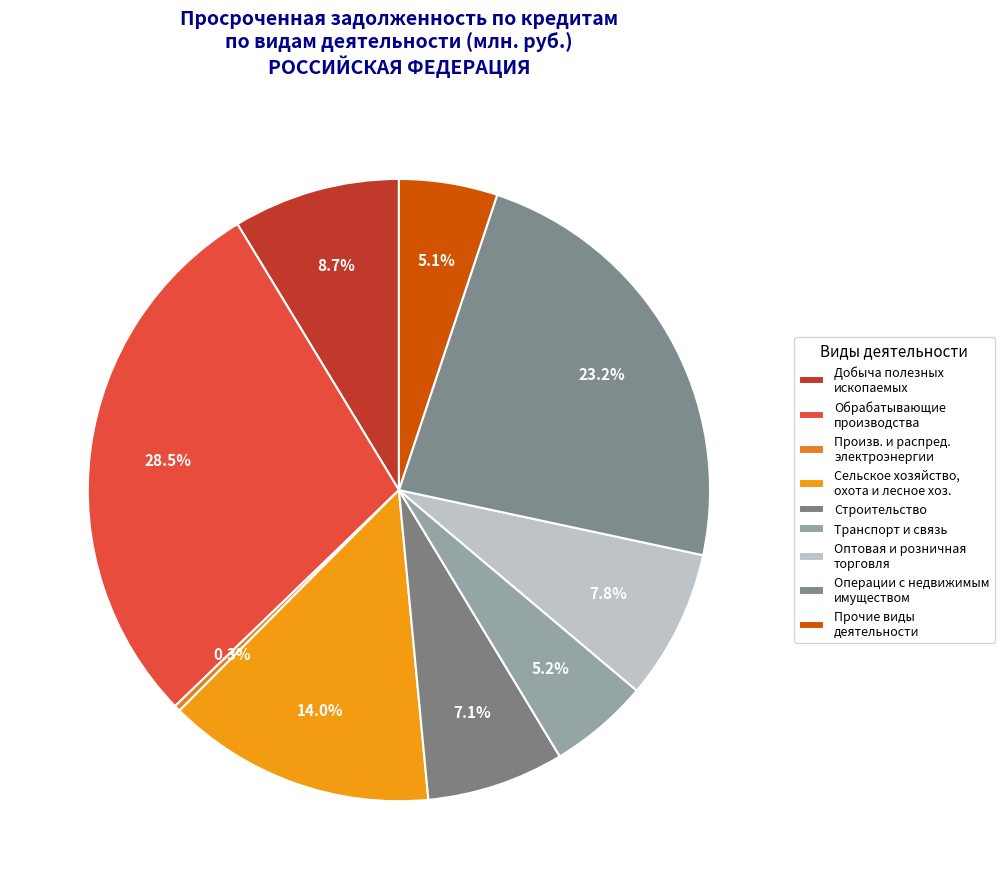

Is there a majority slice in this chart?

No